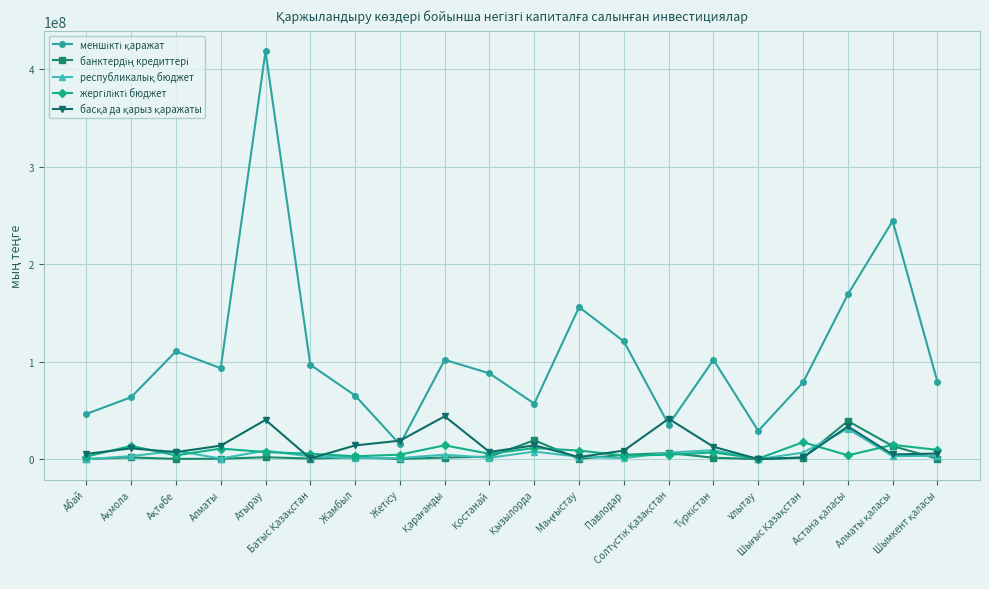

How many series are shown in this chart?

5